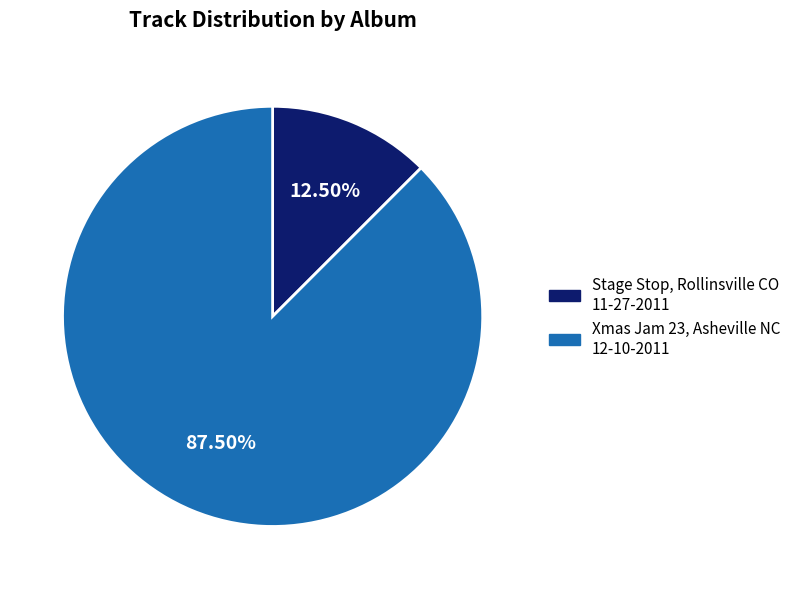

Which category has the smallest portion of the pie?

Stage Stop, Rollinsville CO 11-27-2011